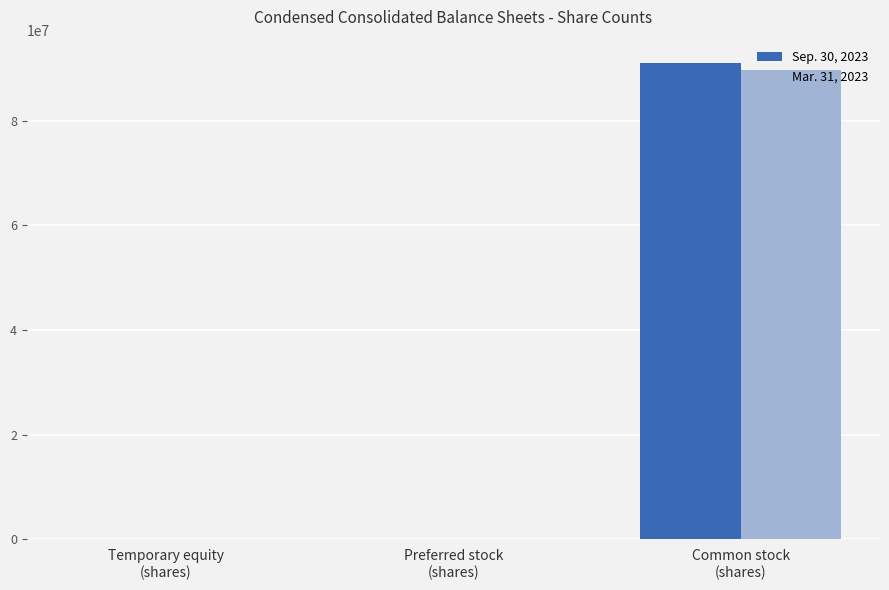

Are the bars grouped side by side (vs. stacked)?

Yes